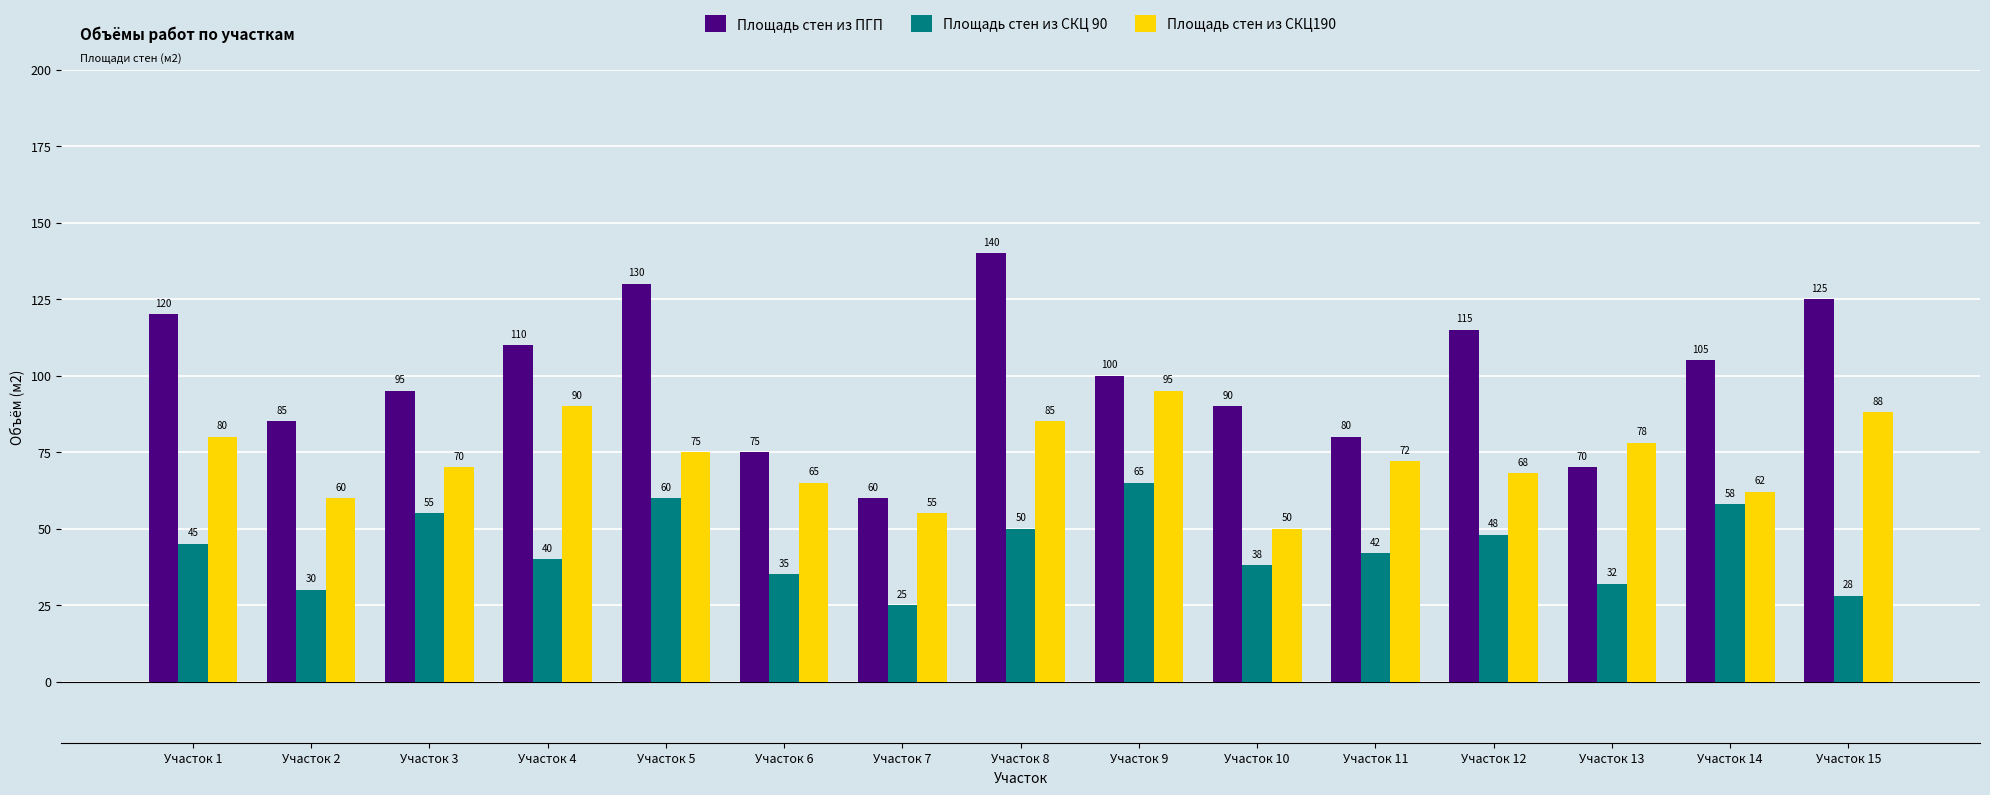

How many data points does each series have?

15